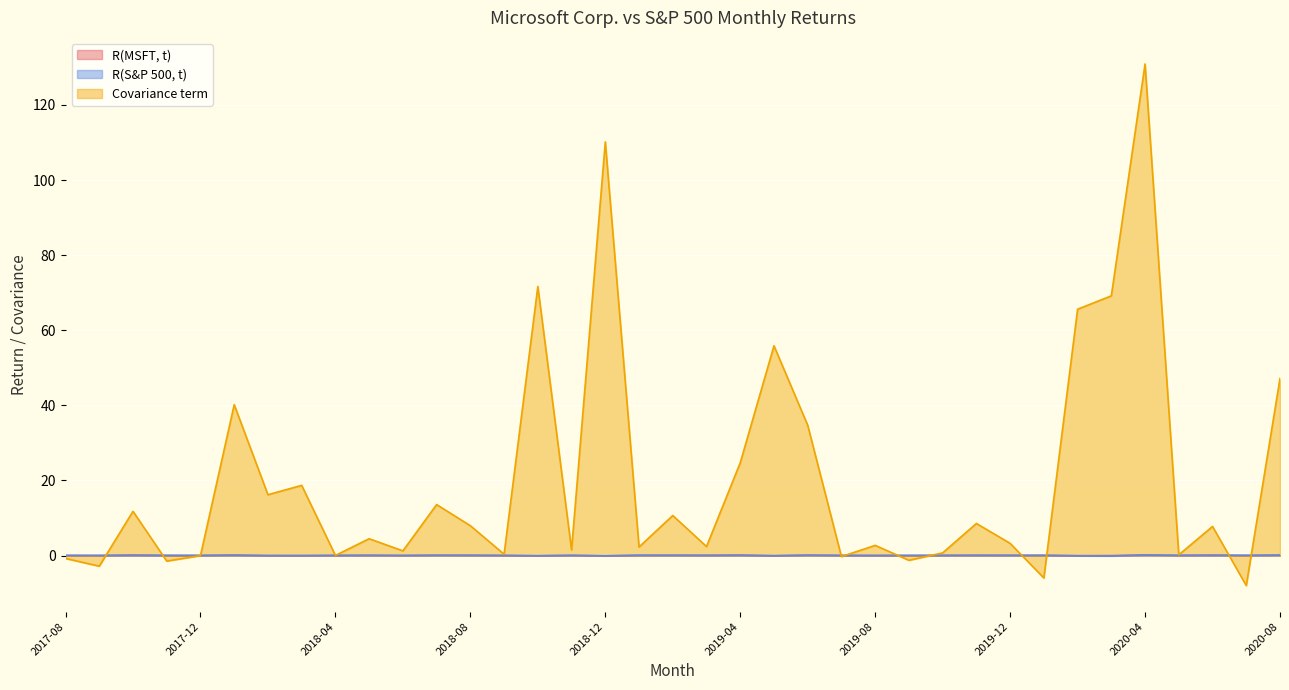

How many values in Covariance term are below zero?

8